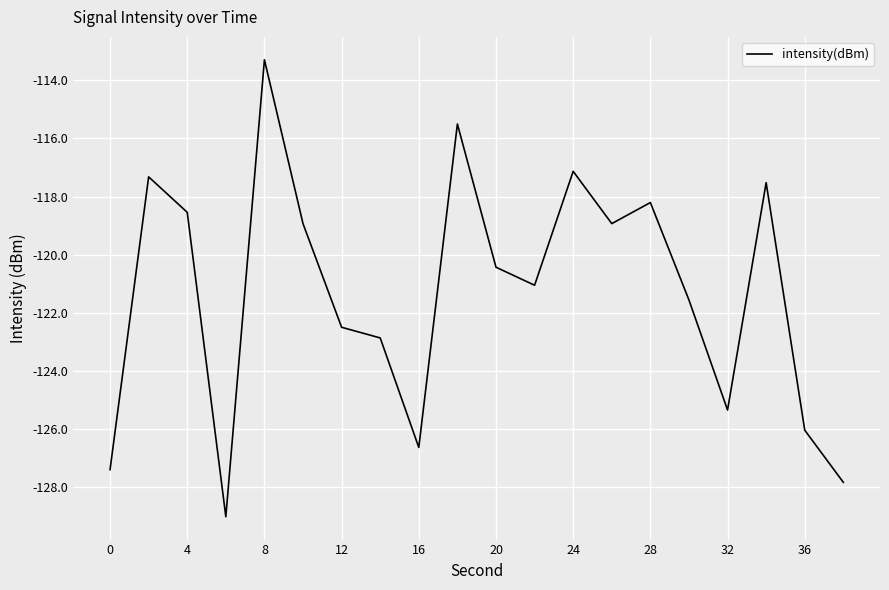

What is the difference between the maximum and minimum values?

15.7